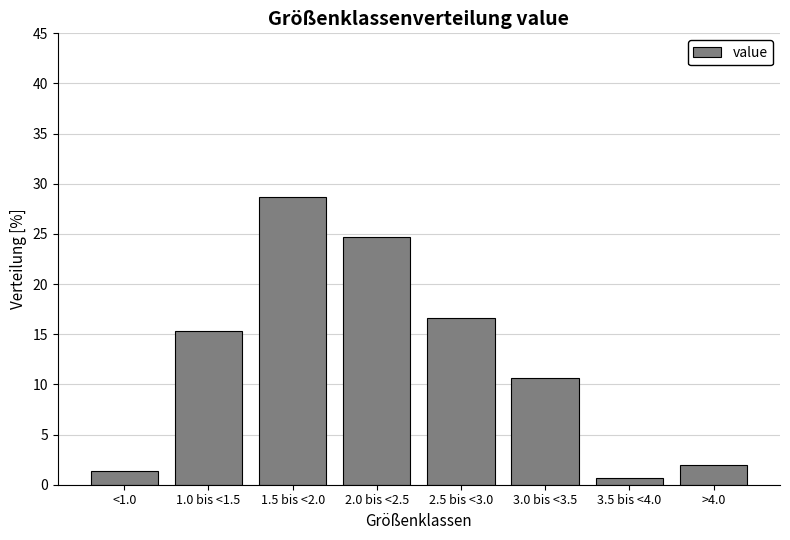

Reading left to right, what are all the values shown in this chart?

1.3	15.3	28.7	24.7	16.7	10.7	0.7	2.0